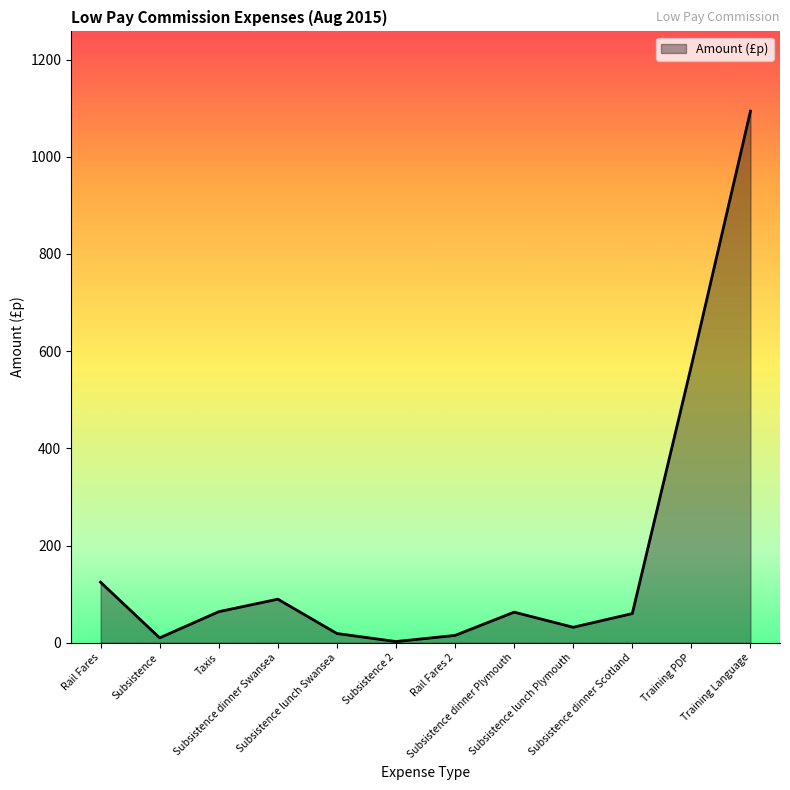

Which label corresponds to the largest value in the chart?

Training Language